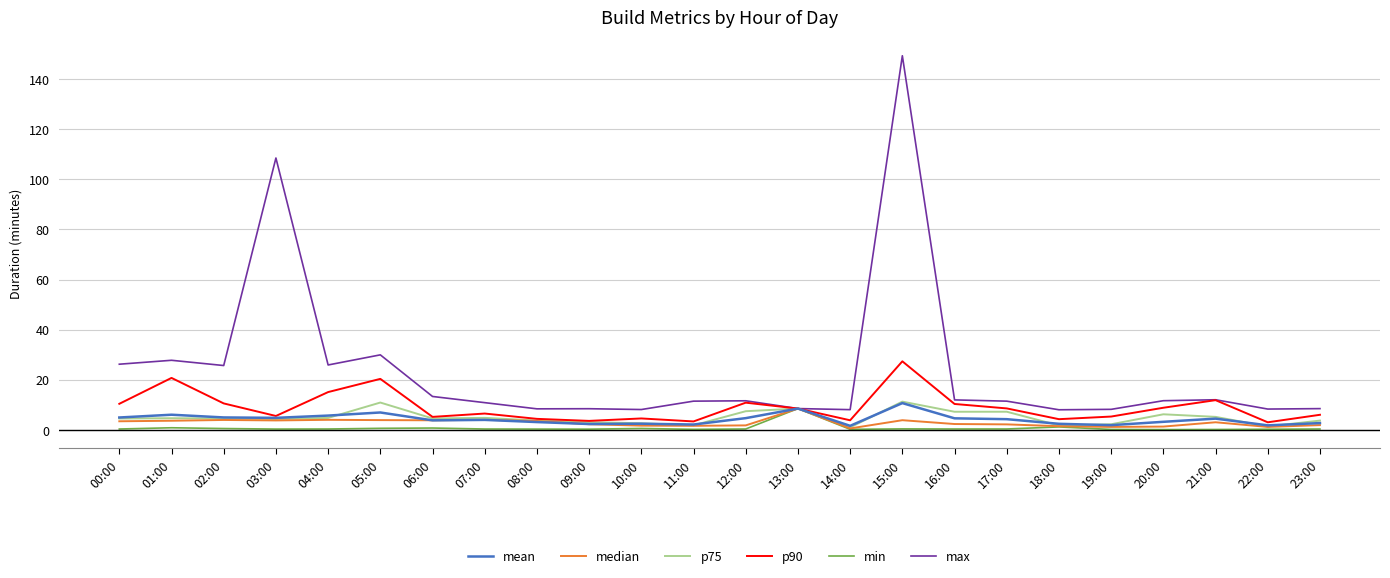

Where does the mean series first go above 4?

00:00